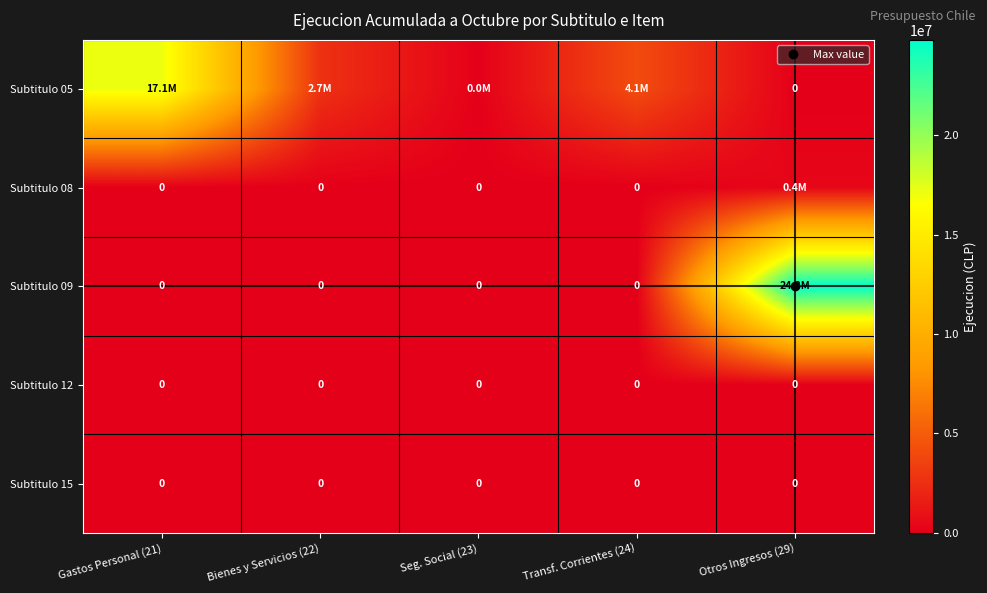

Which series changed the most between Gastos Personal (21) and Otros Ingresos (29)?

Subtitulo 09